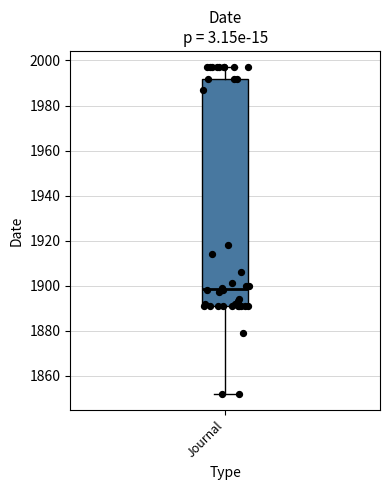

Transcribe this box plot: give where the median line is, the range the box spans, and where the two whiskers end, as read against the y-axis. The values are not printed on the chart, so give them approximately, as read against the axis.

median 1898, box 1892 to 1992, whiskers 1852 to 1998